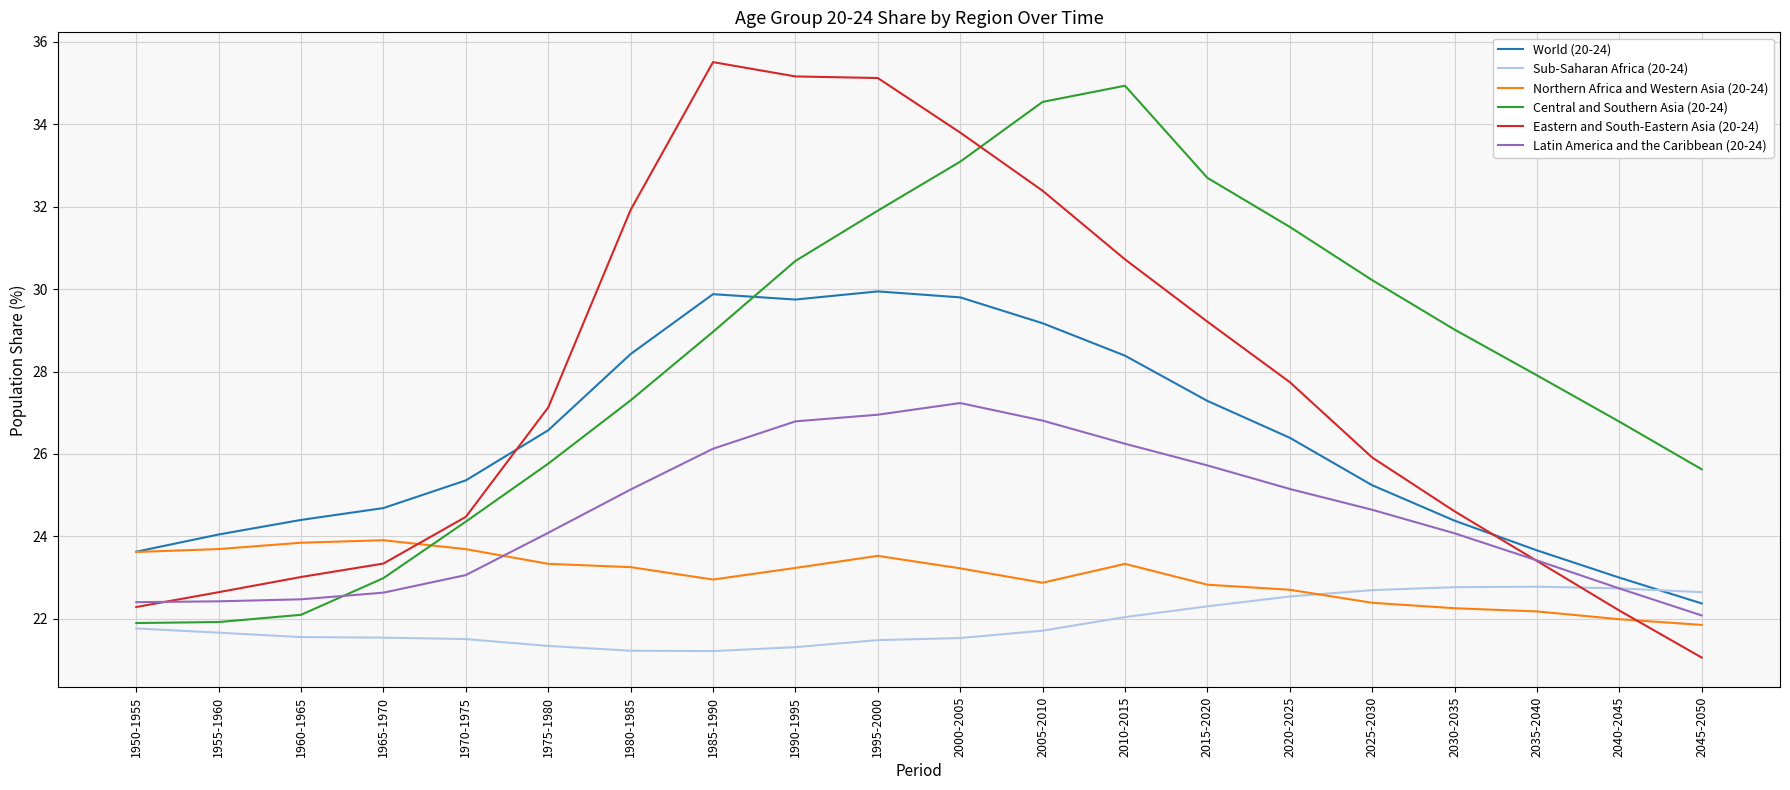

What is the lowest value of the Latin America and the Caribbean (20-24) series?

22.1